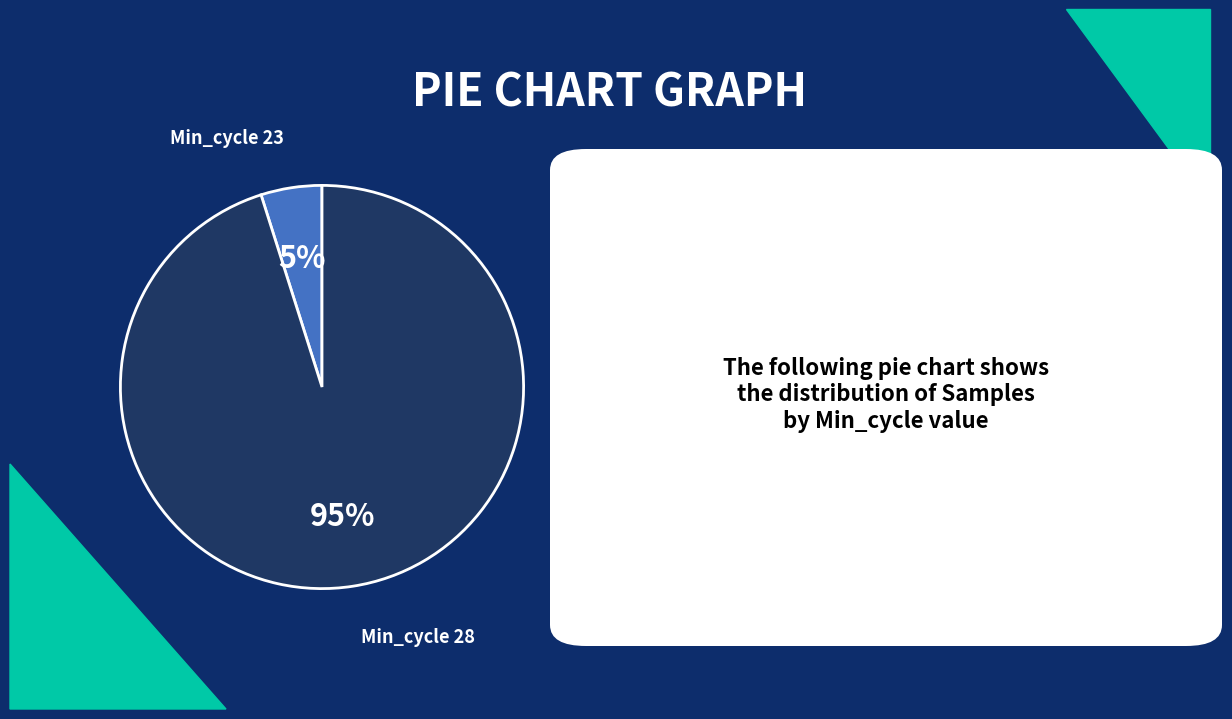

To the nearest percent, what is the difference between the Min_cycle 28 and Min_cycle 23 slice percentages?

90%